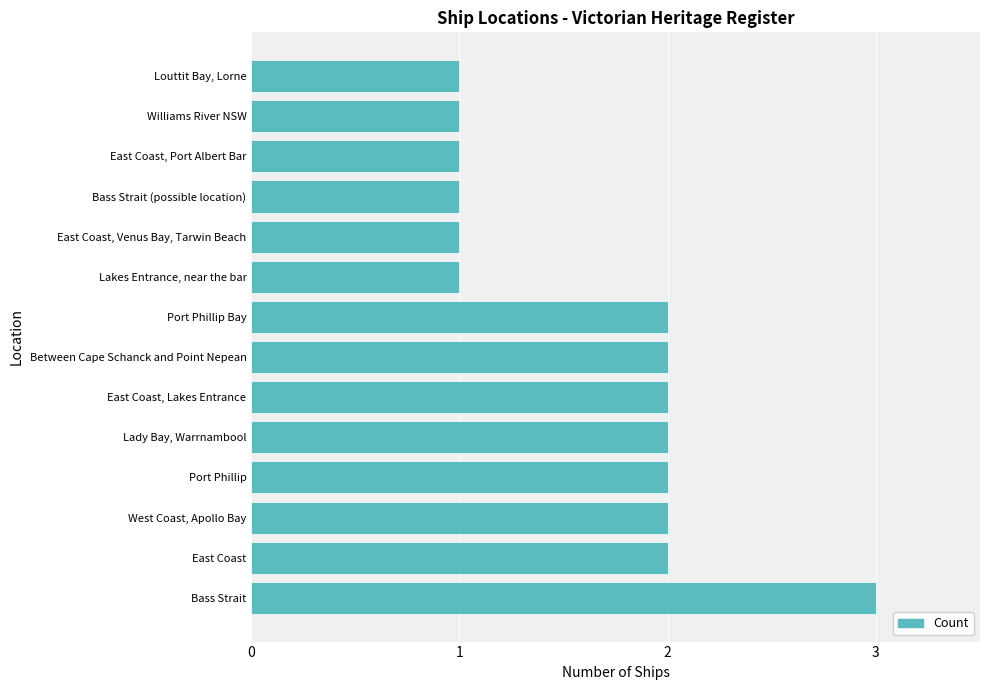

The chart shows a value of 1 at East Coast, Port Albert Bar. True or false?

True